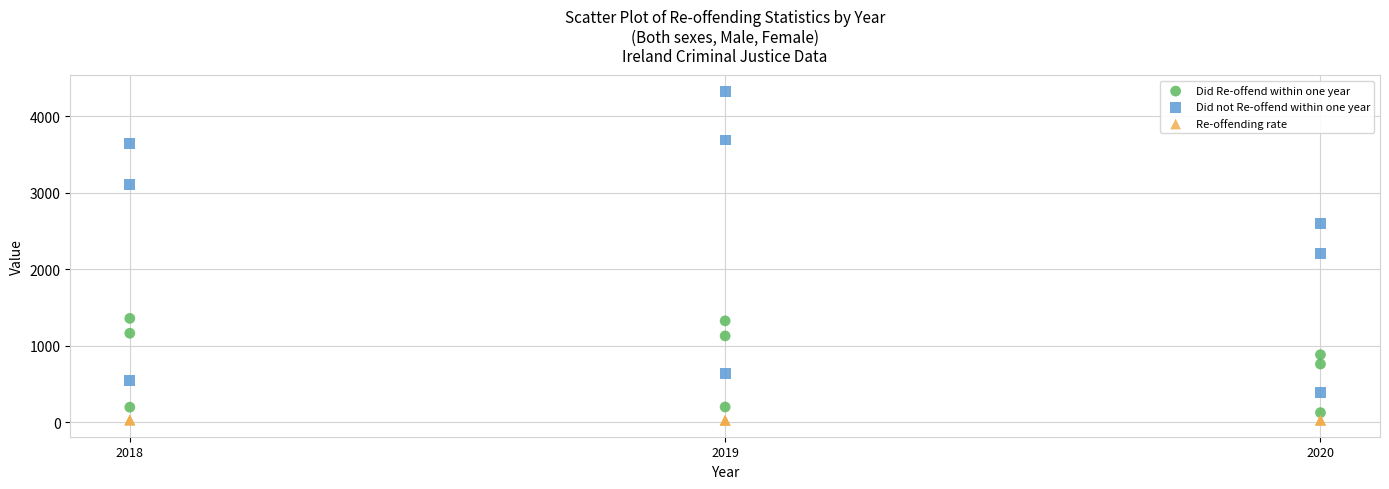

Which series contains the highest Y value?

Did not Re-offend within one year